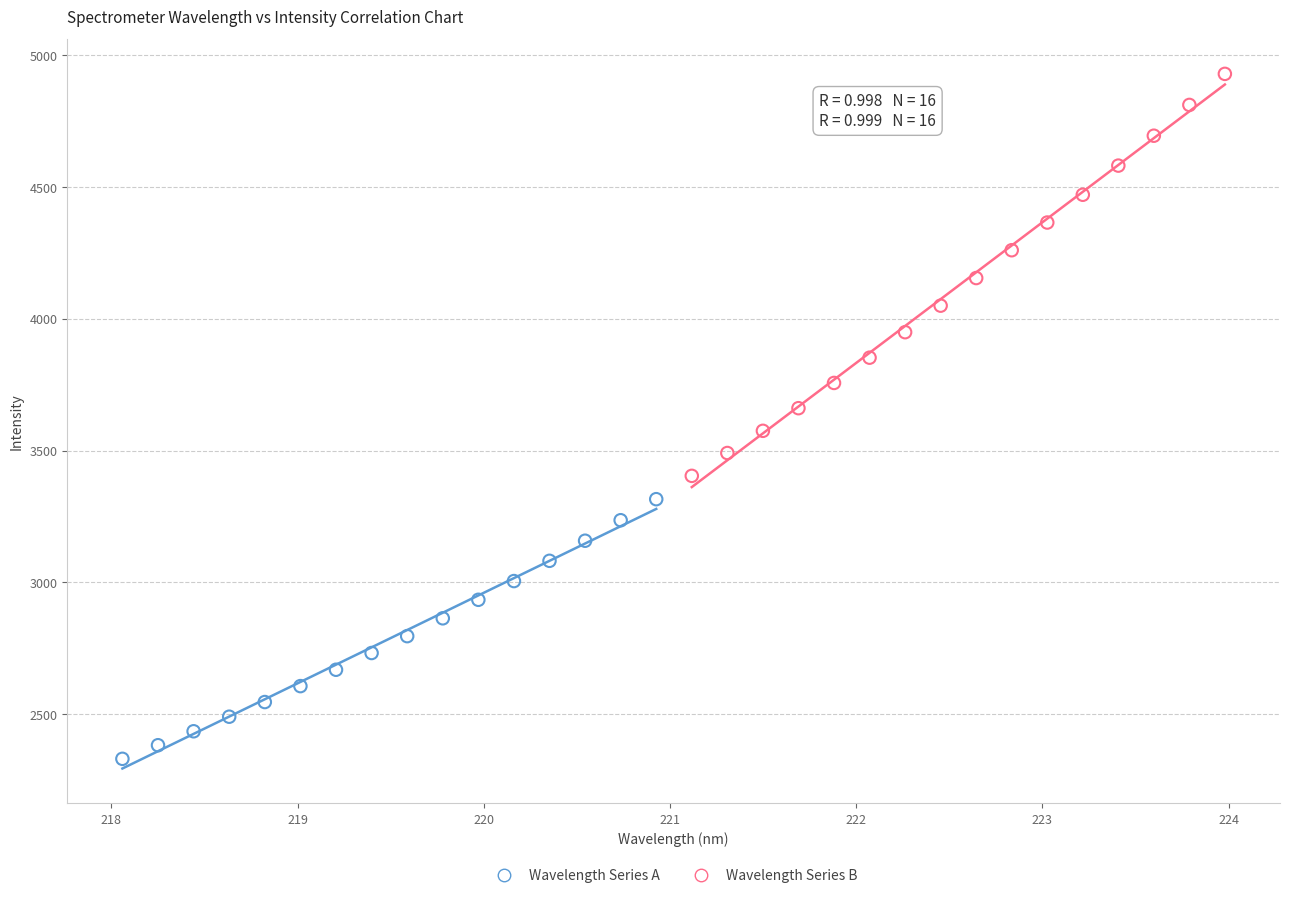

Which series has the widest spread of Y values?

Wavelength Series B